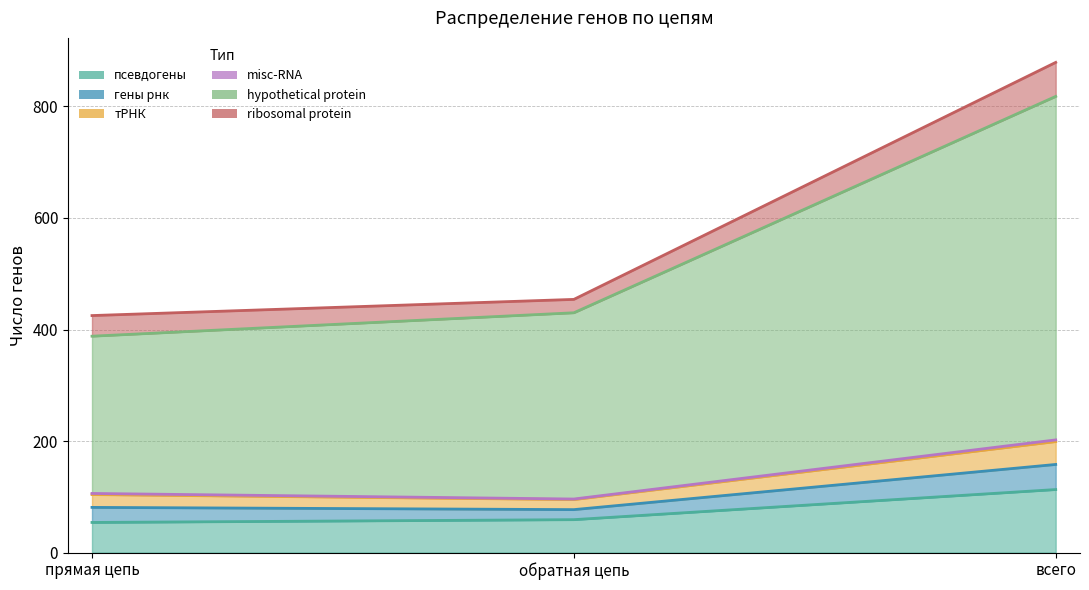

List the labels in order of тРНК value, largest first.

всего, прямая цепь, обратная цепь